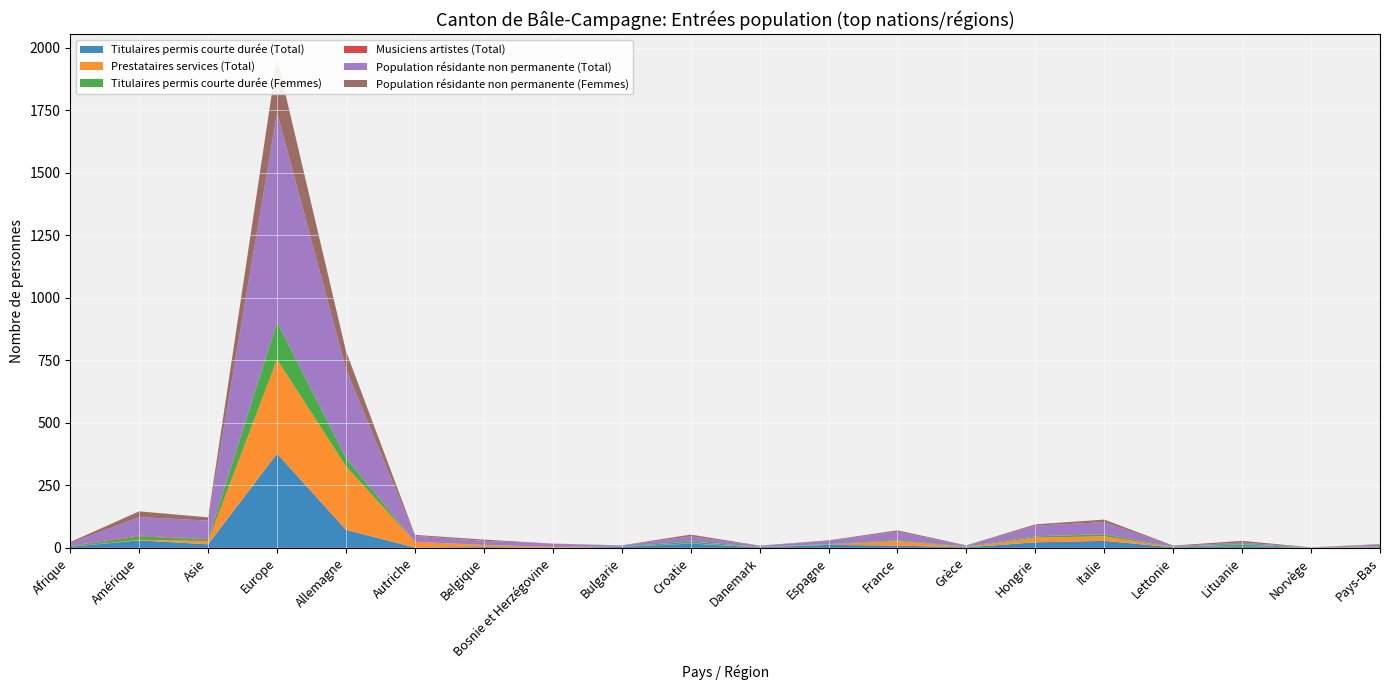

Reading left to right, extract all data points from this chart.

Titulaires permis courte durée (Total): 4	30	14	377	72	1	3	0	4	17	2	12	9	2	22	28	2	7	0	3
Prestataires services (Total): 0	2	13	377	254	23	8	4	0	1	1	1	18	1	19	18	1	0	1	2
Titulaires permis courte durée (Femmes): 2	14	7	149	33	0	1	0	1	7	1	2	3	2	5	8	1	7	0	2
Musiciens artistes (Total): 2	3	1	1	0	0	0	0	0	0	0	0	0	0	0	1	0	0	0	0
Population résidante non permanente (Total): 11	74	74	837	356	24	16	13	4	21	4	13	35	3	43	48	3	7	1	6
Population résidante non permanente (Femmes): 4	23	13	217	72	4	5	0	1	7	1	2	5	2	5	10	2	7	0	2